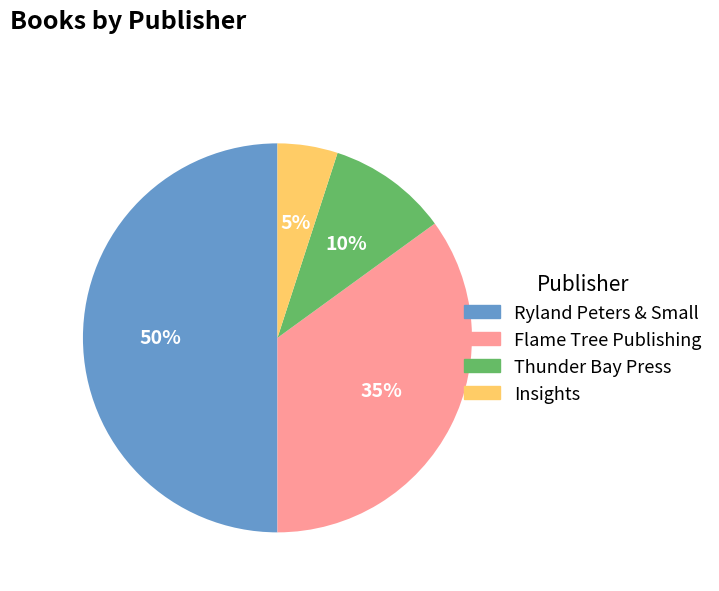

To the nearest percent, what is the difference between the Insights and Thunder Bay Press slice percentages?

5%